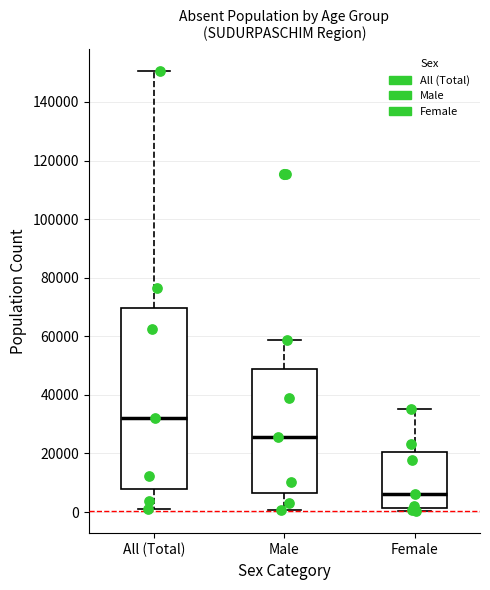

Reading left to right, read every box against the y-axis: the position of its median line, the range the box covers, and the ends of its whiskers. The values are not printed on the chart, so give them approximately, as read against the axis.

All (Total): median 32000, box 8000 to 70000, whiskers 0 to 150000
Male: median 26000, box 6000 to 48000, whiskers 0 to 58000
Female: median 6000, box 2000 to 20000, whiskers 0 to 36000